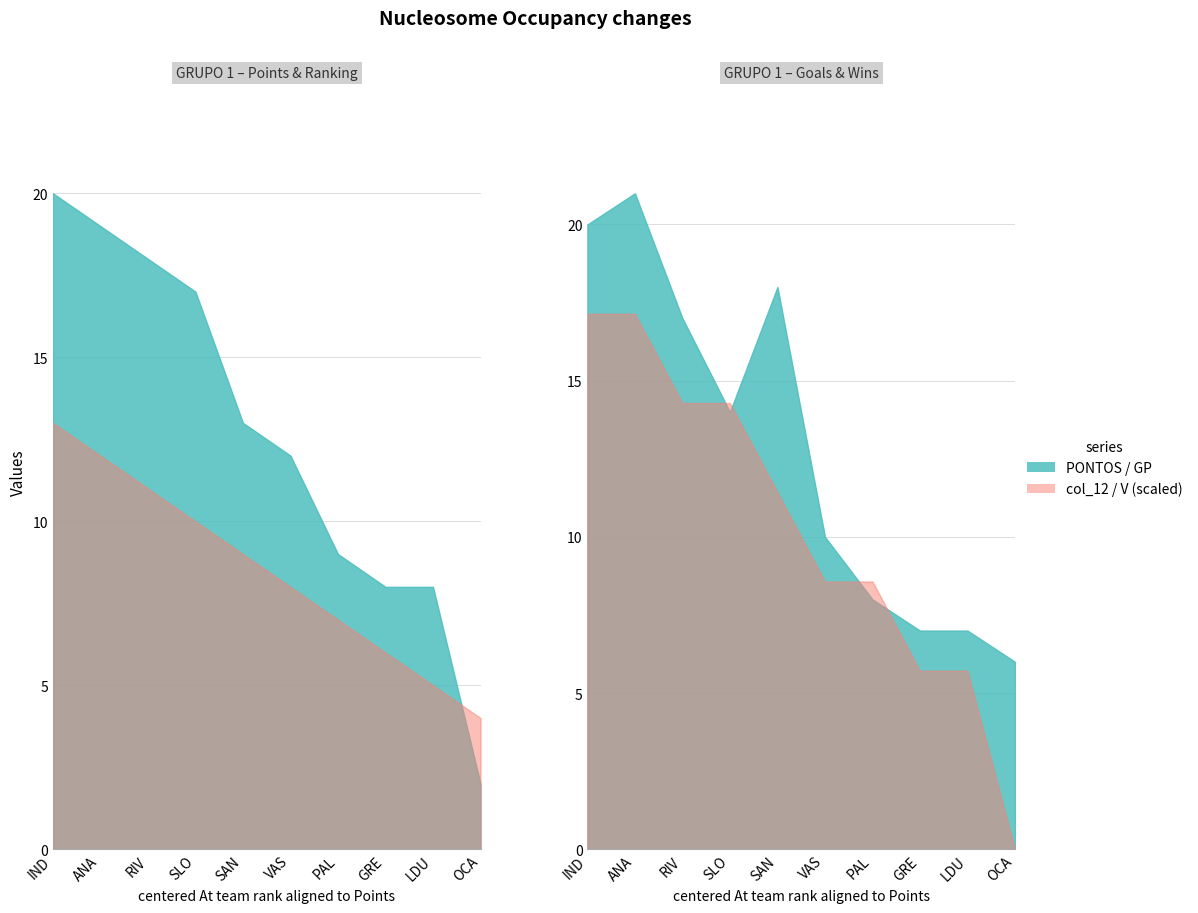

True or false: col_1 has more than 0 points higher than both neighbors.

False